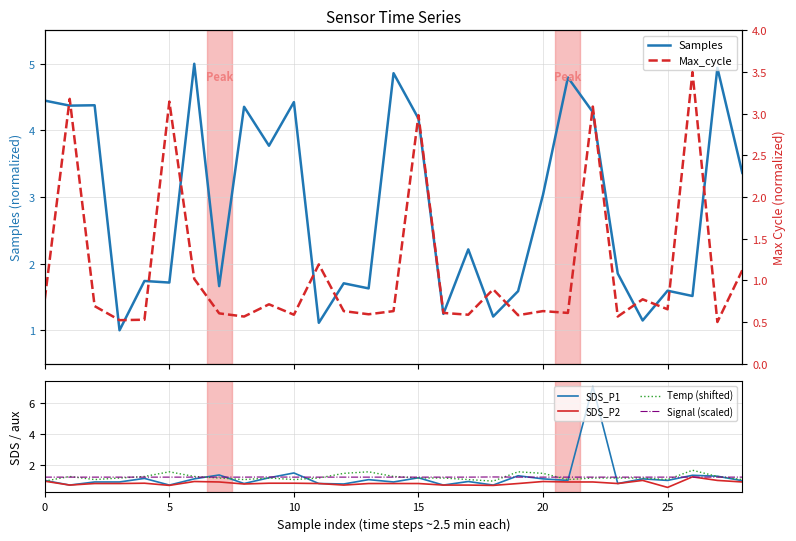

Is it true that SDS_P1 equals 1.1 at 23?

False